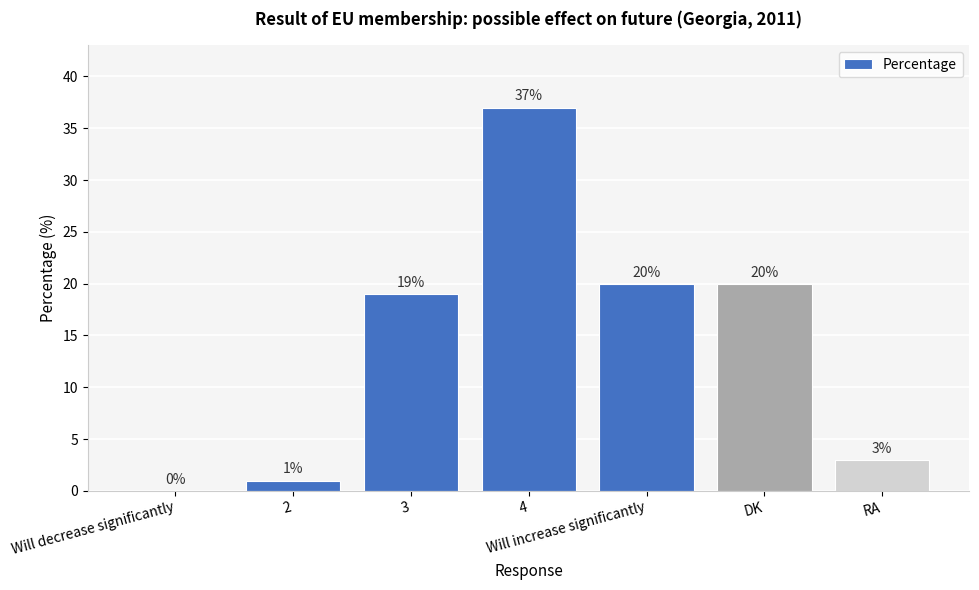

At which category does the chart reach its peak across all series?

4